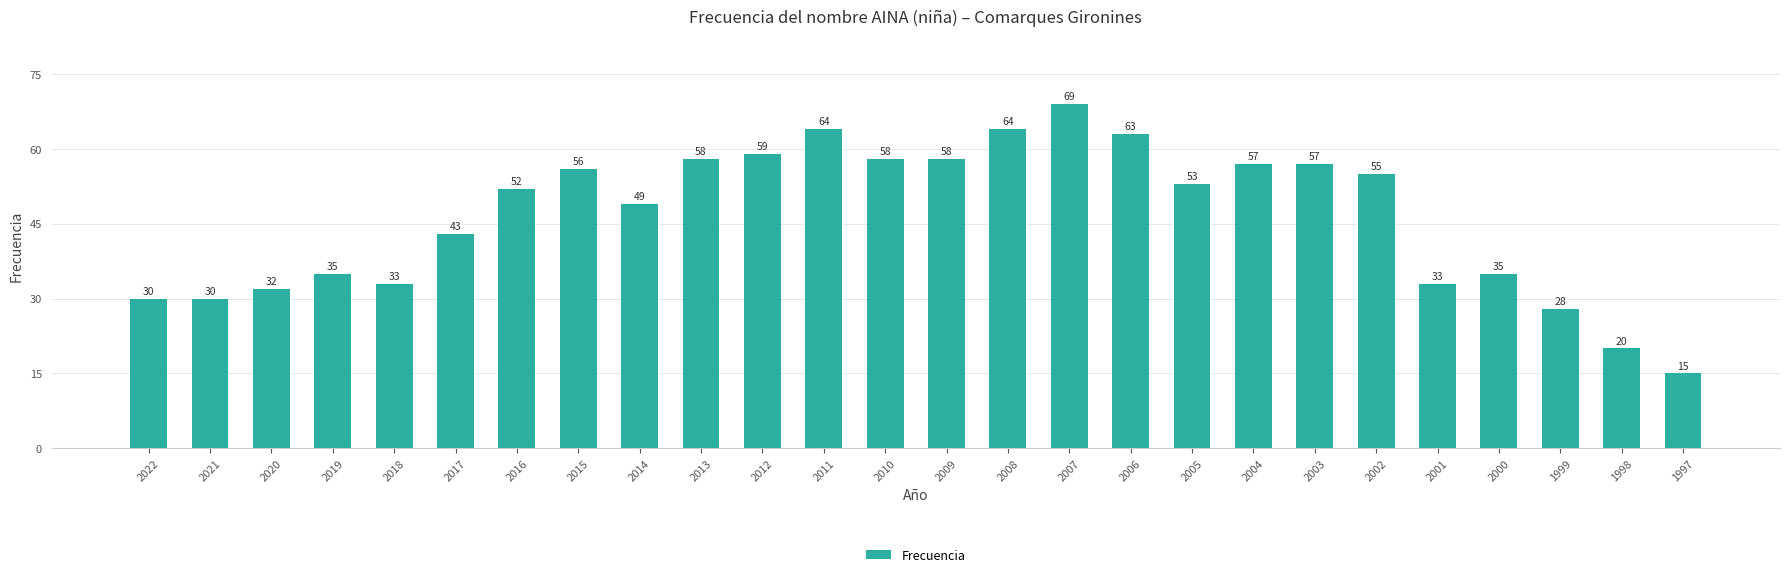

What is the sum of all values?

1206